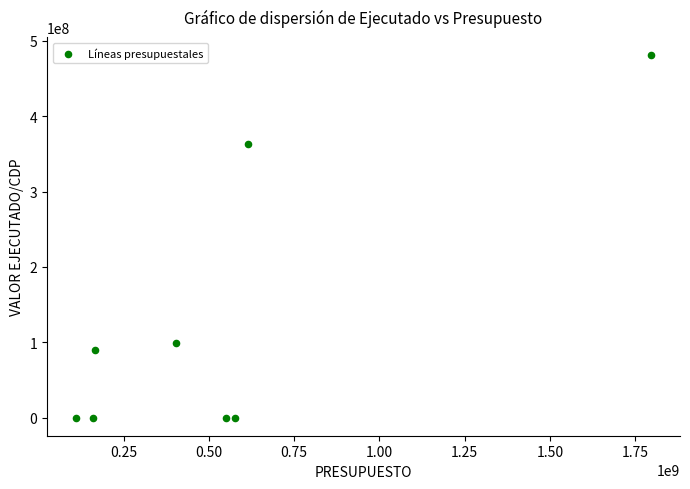

What is the average X value?

547350648